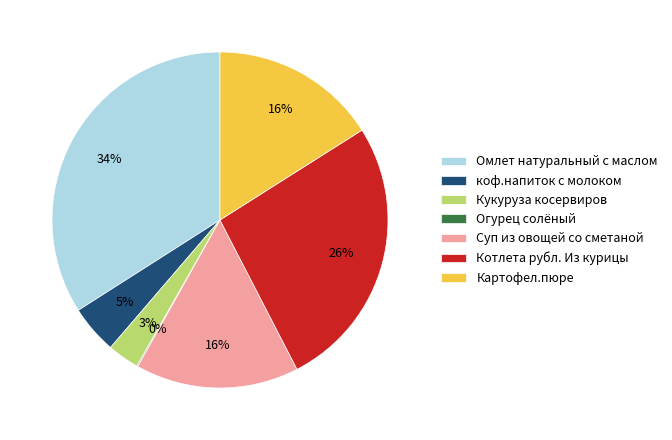

Approximately how many times larger is the value at Картофел.пюре compared to Котлета рубл. Из курицы?

0.6